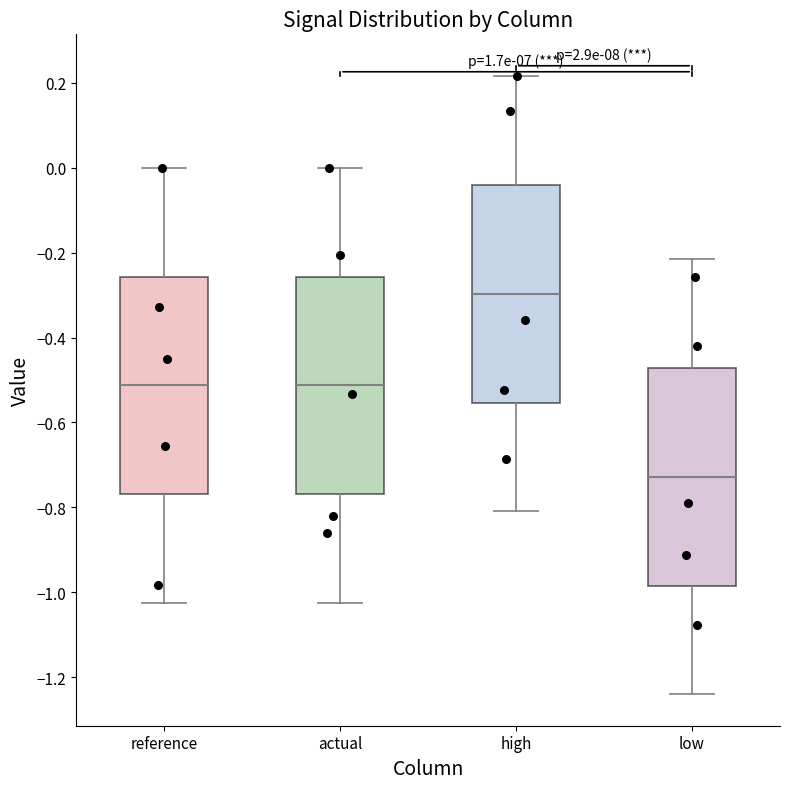

Reading left to right, transcribe this box plot: for each box, give where its median line is, the range the box spans, and where its two whiskers end, as read against the y-axis. The values are not printed on the chart, so give them approximately, as read against the axis.

reference: median -0.52, box -0.76 to -0.26, whiskers -1.02 to 0.00
actual: median -0.52, box -0.76 to -0.26, whiskers -1.02 to 0.00
high: median -0.30, box -0.56 to -0.04, whiskers -0.80 to 0.22
low: median -0.72, box -0.98 to -0.48, whiskers -1.24 to -0.22